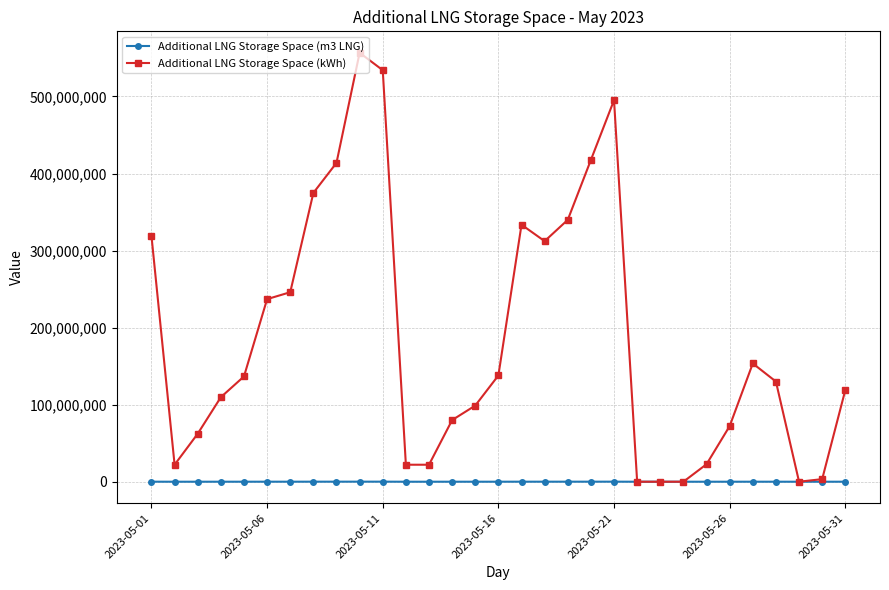

Rank the series by their maximum value, from highest to lowest.

Additional LNG Storage Space (kWh), Additional LNG Storage Space (m3 LNG)